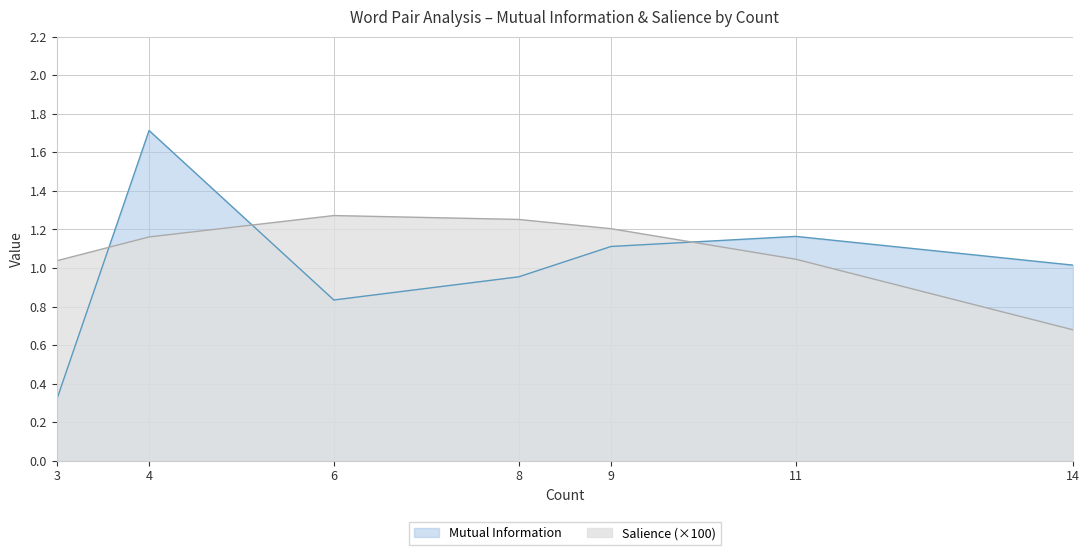

What is the total value across all series at 4?

2.9